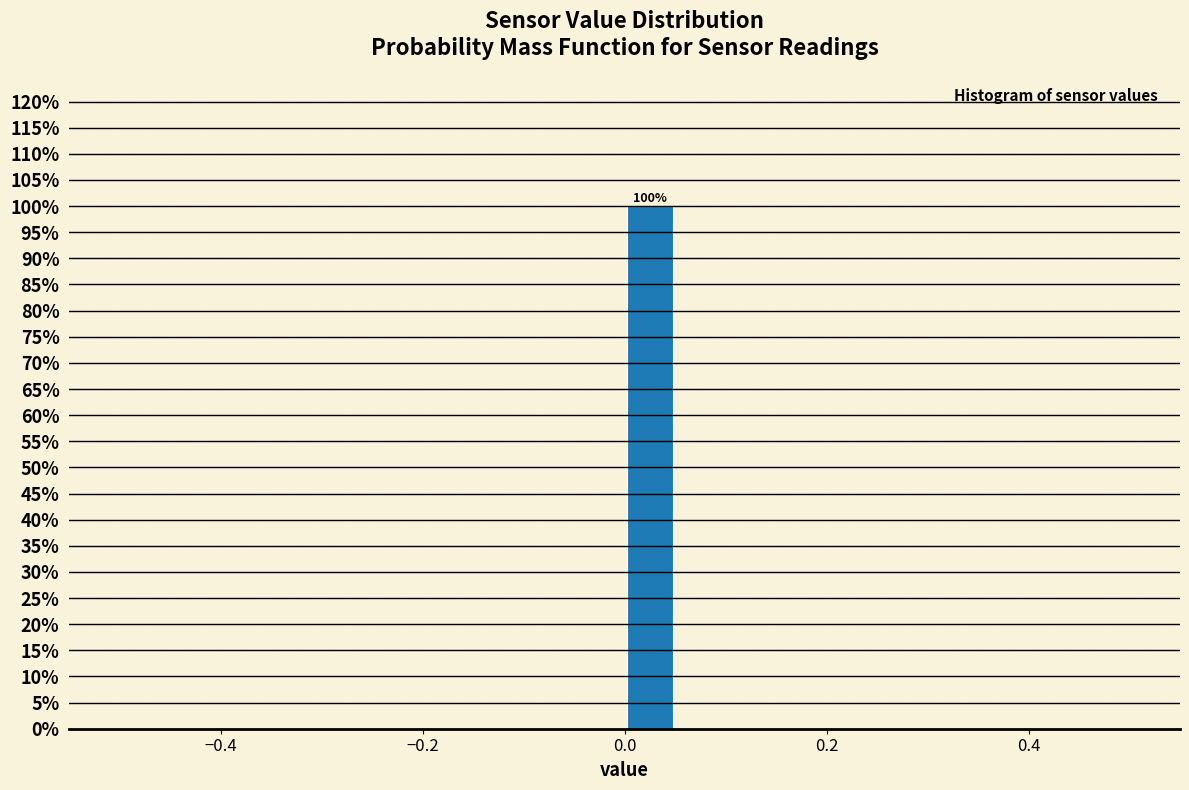

Read against the x-axis, roughly where is the centre of the tallest bar?

0.02